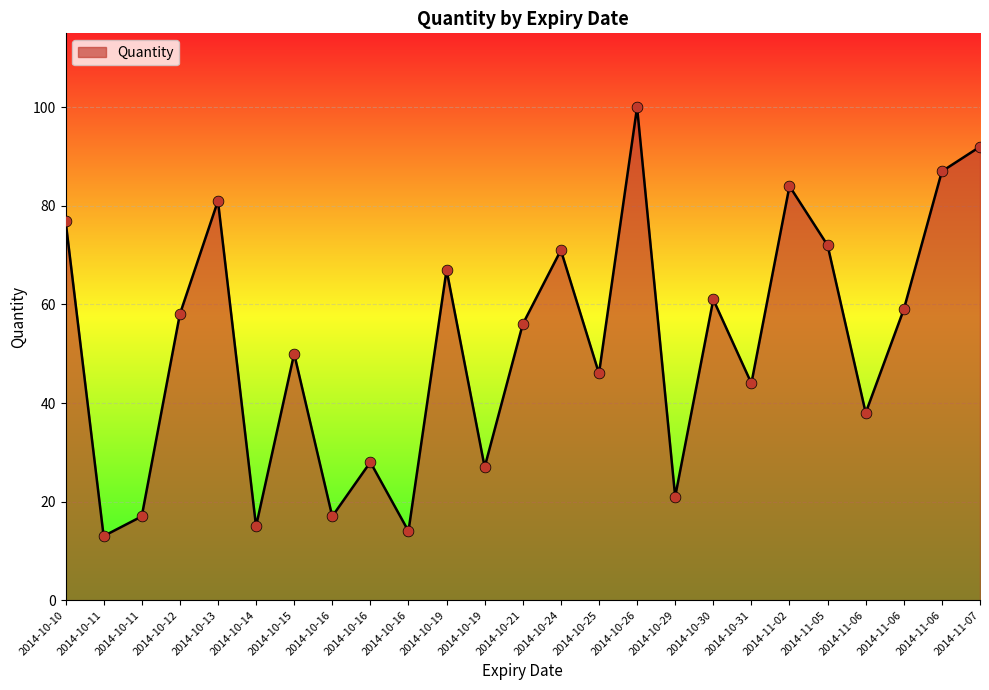

What is the ratio of the value at 2014-10-16 to the value at 2014-11-06?

0.2